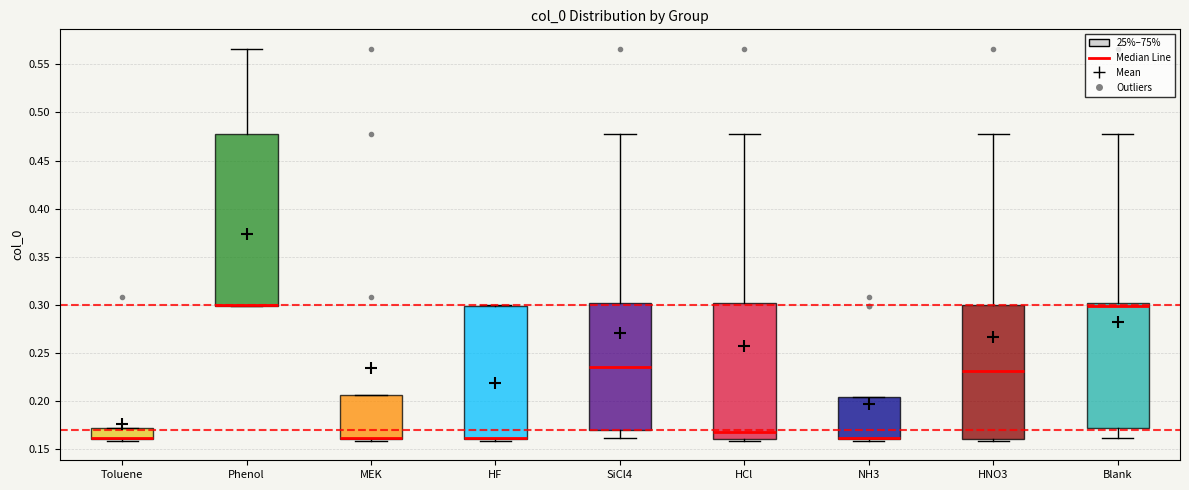

Reading left to right, read every box against the y-axis: the position of its median line, the range the box covers, and the ends of its whiskers. The values are not printed on the chart, so give them approximately, as read against the axis.

Toluene: median 0.160 (drawn on the box's lower edge), box 0.160 to 0.170, whiskers 0.160 (just below the box's lower edge) to 0.170
Phenol: median 0.300 (drawn on the box's lower edge), box 0.300 to 0.475, whiskers 0.300 to 0.565
MEK: median 0.160 (drawn on the box's lower edge), box 0.160 to 0.205, whiskers 0.160 (just below the box's lower edge) to 0.205
HF: median 0.160 (drawn on the box's lower edge), box 0.160 to 0.300, whiskers 0.160 (just below the box's lower edge) to 0.300
SiCl4: median 0.235, box 0.170 to 0.300, whiskers 0.160 to 0.475
HCl: median 0.170, box 0.160 to 0.300, whiskers 0.160 (just below the box's lower edge) to 0.475
NH3: median 0.160 (drawn on the box's lower edge), box 0.160 to 0.205, whiskers 0.160 (just below the box's lower edge) to 0.205
HNO3: median 0.230, box 0.160 to 0.300, whiskers 0.160 (just below the box's lower edge) to 0.475
Blank: median 0.300 (just below the box's upper edge), box 0.170 to 0.300, whiskers 0.160 to 0.475